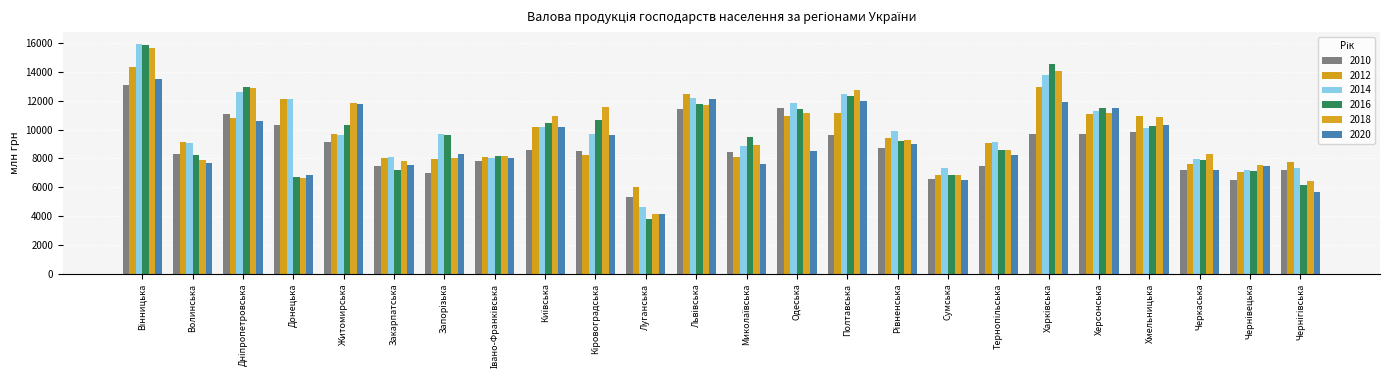

Is it true that 2010 equals 7212.4 at Черкаська?

True